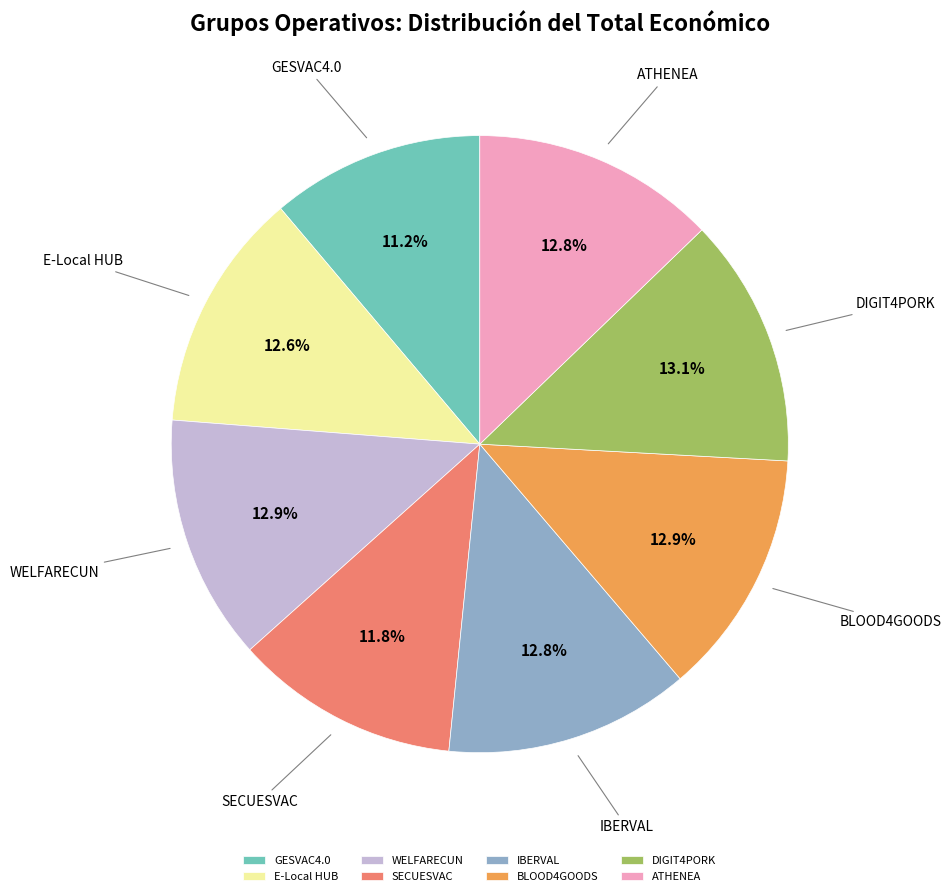

To the nearest percent, what is the difference between the SECUESVAC and BLOOD4GOODS slice percentages?

1%